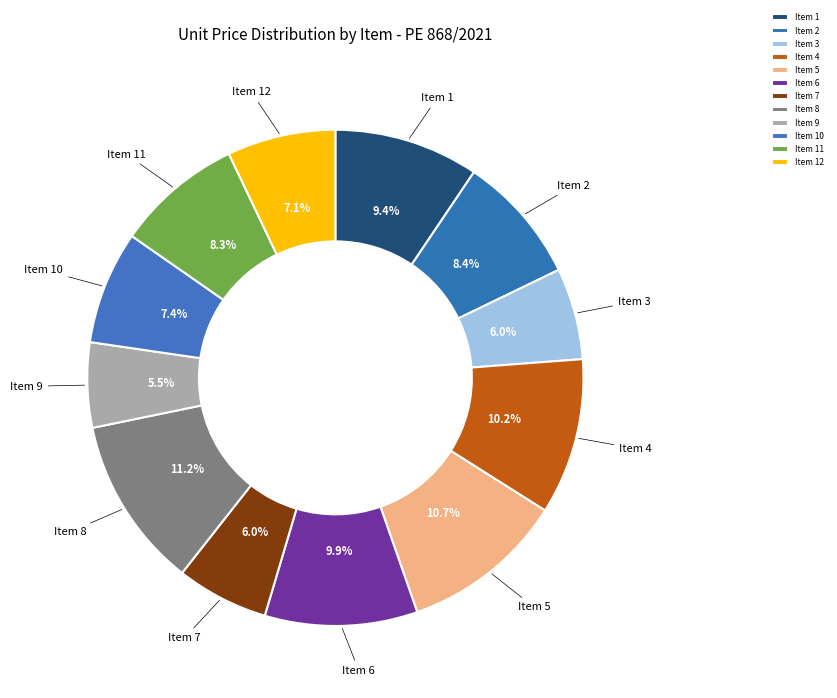

Do Item 11 and Item 3 together represent more than half of the pie?

No